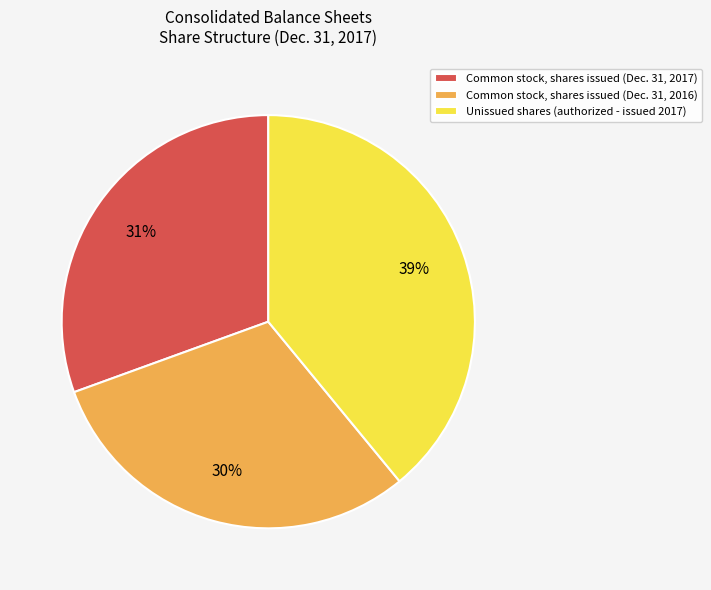

Is it true that Common stock, shares issued (Dec. 31, 2017) is 17% of the pie?

False